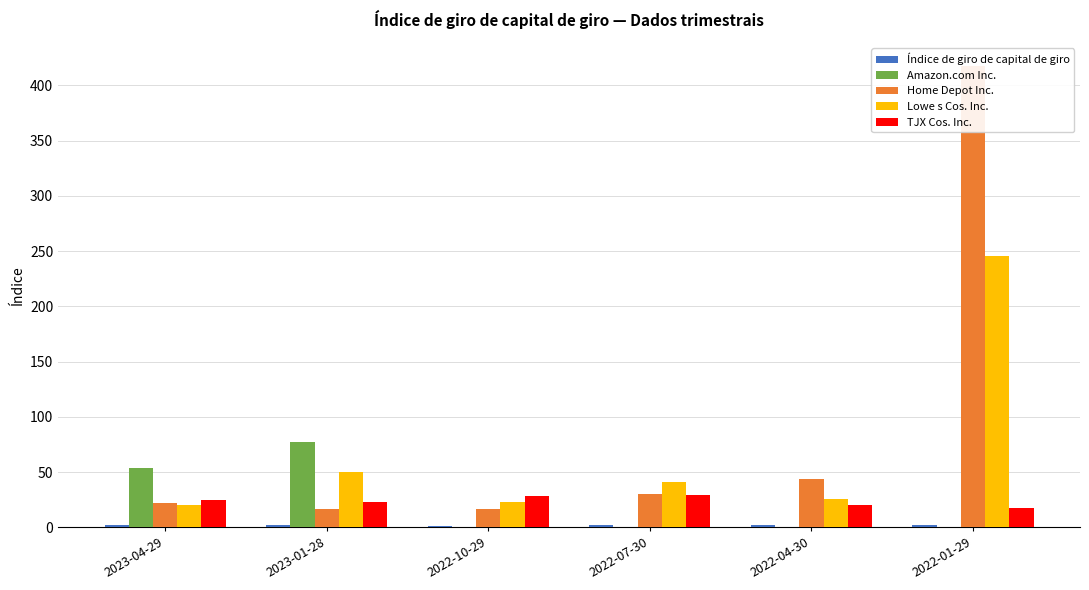

Reading right to left, extract all data points from this chart.

Índice de giro de capital de giro: 1.9	1.9	1.7	1.6	2.2	2.1
Amazon.com Inc.: 0.0	0.0	0.0	0.0	77.3	53.6
Home Depot Inc.: 417.6	43.8	30.4	16.7	16.8	22.3
Lowe s Cos. Inc.: 245.5	25.3	41.5	23.3	50.3	20.3
TJX Cos. Inc.: 17.4	20.3	29.4	28.1	23.2	24.4